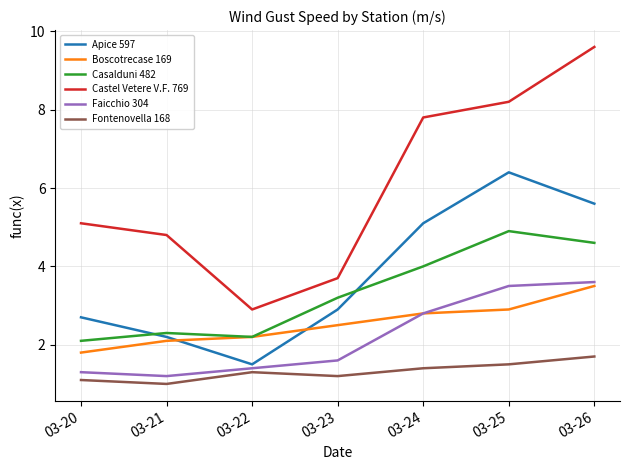

What is the difference between the second highest and minimum values in the Faicchio 304 series?

2.3